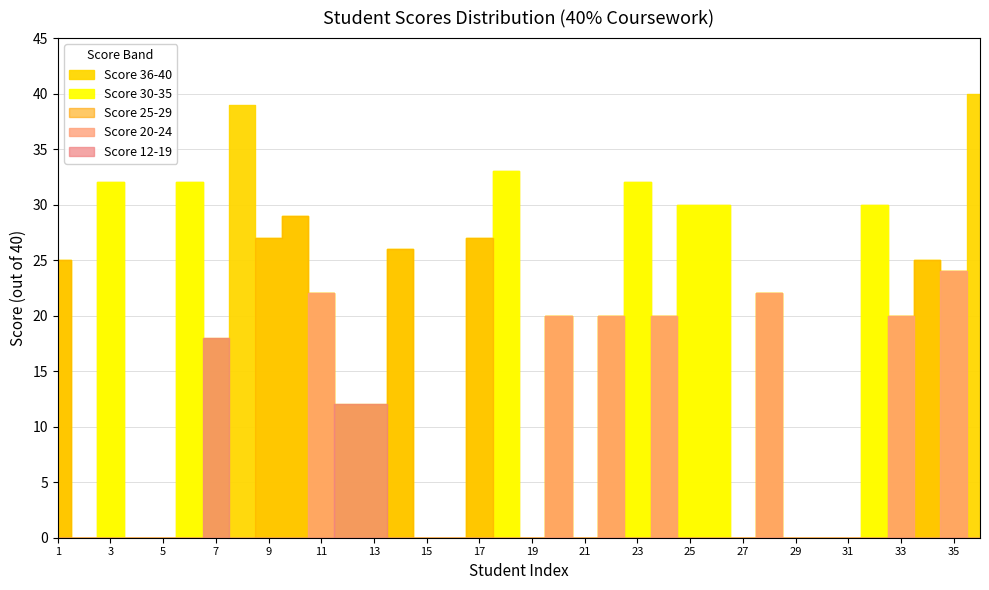

Which series has the largest range (max minus min)?

Score 36-40